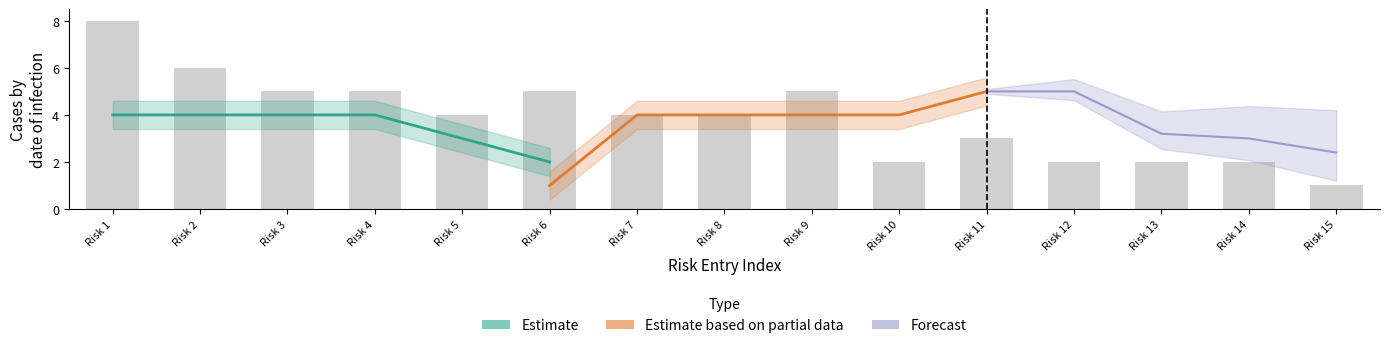

Count the Estimate based on partial data values in the range 4 to 5.

5